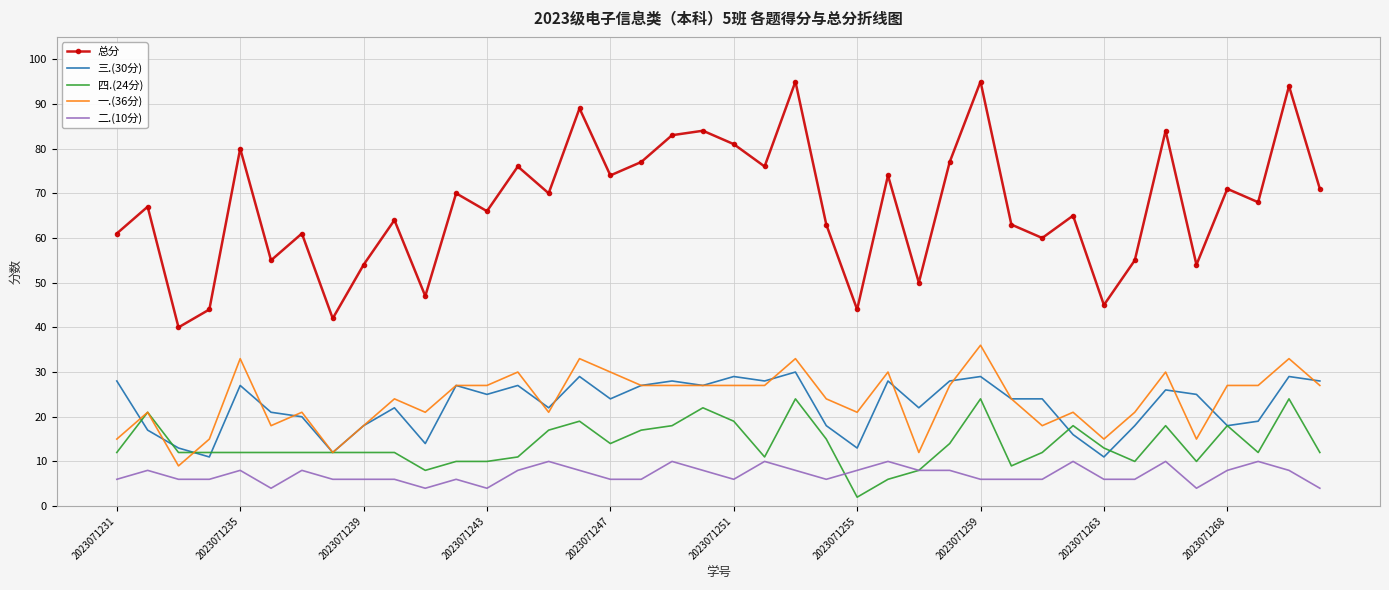

What is the maximum value shown in the chart?

95